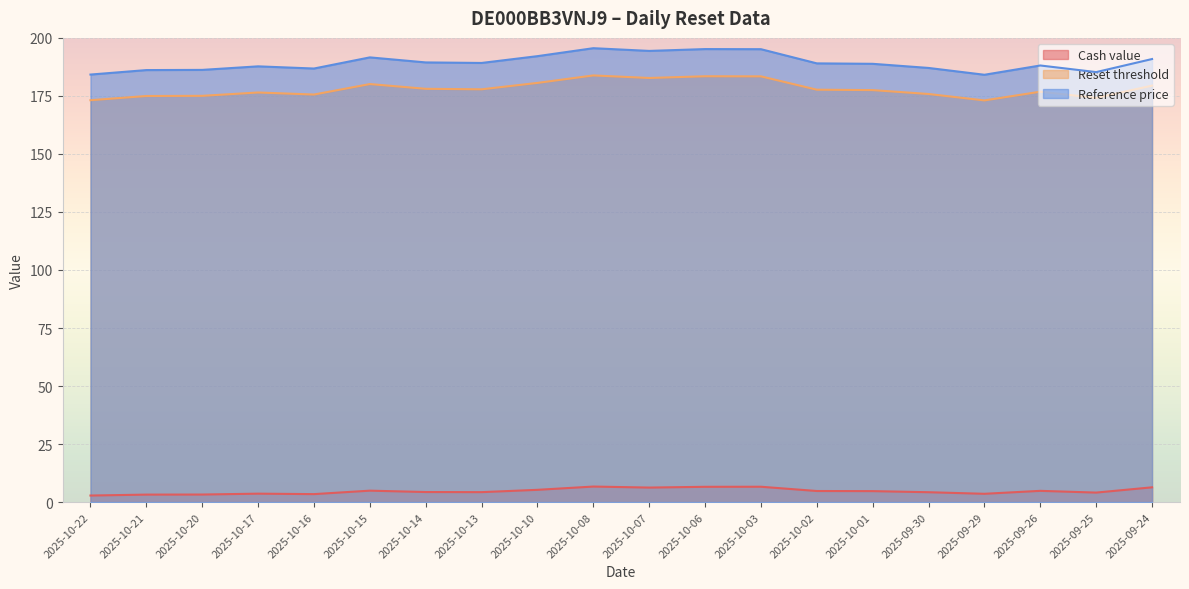

What is the minimum value shown in the chart?

2.8